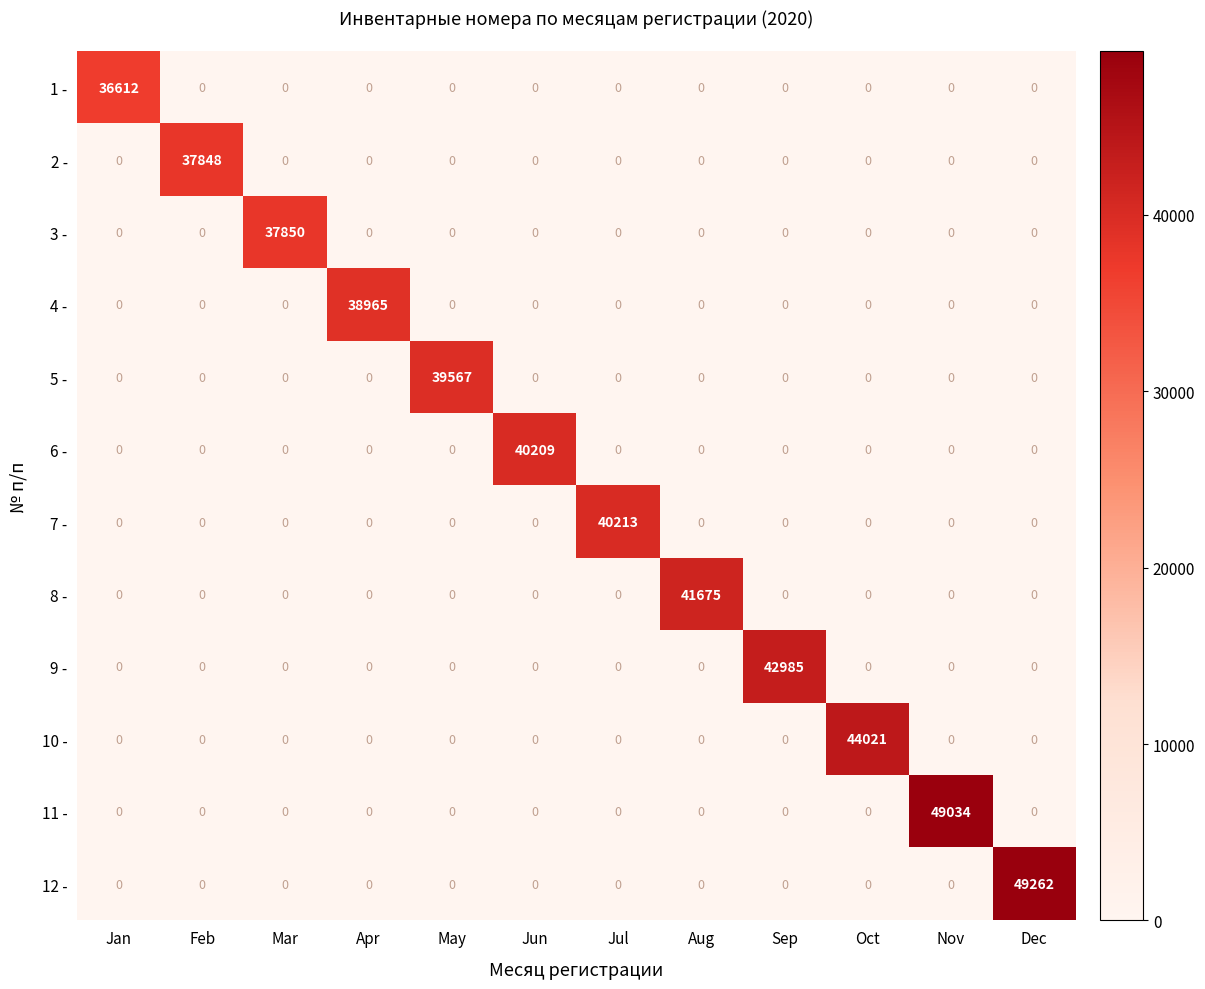

At which category is the sum across all series the highest?

Dec